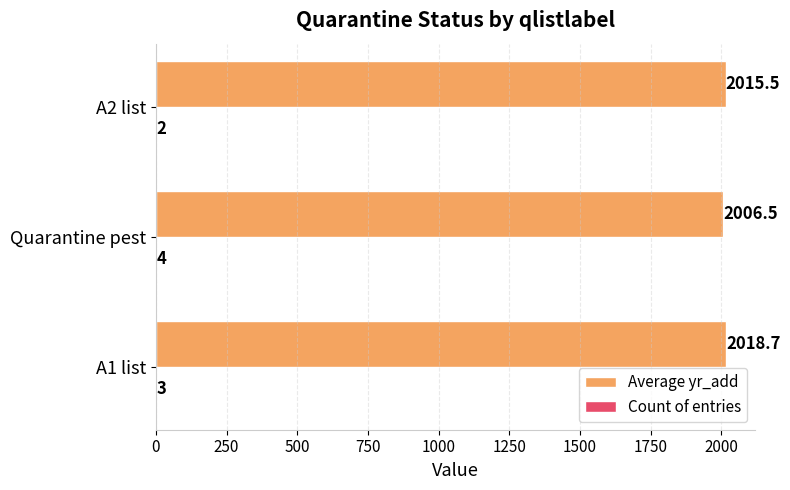

At which category does the chart reach its peak across all series?

A1 list